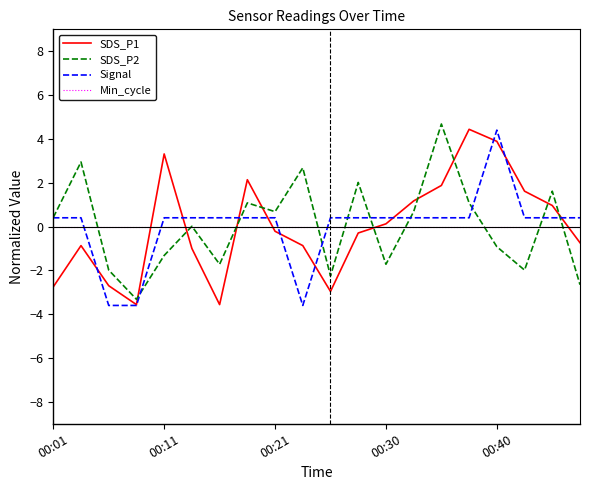

What is the minimum value shown in the chart?

-3.6